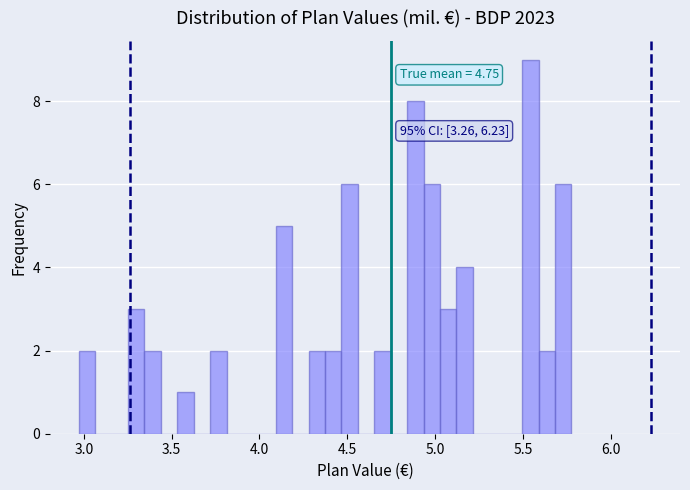

Around what value on the x-axis is the tallest bar? Give the approximate position of its centre, as read against the axis.

5.55